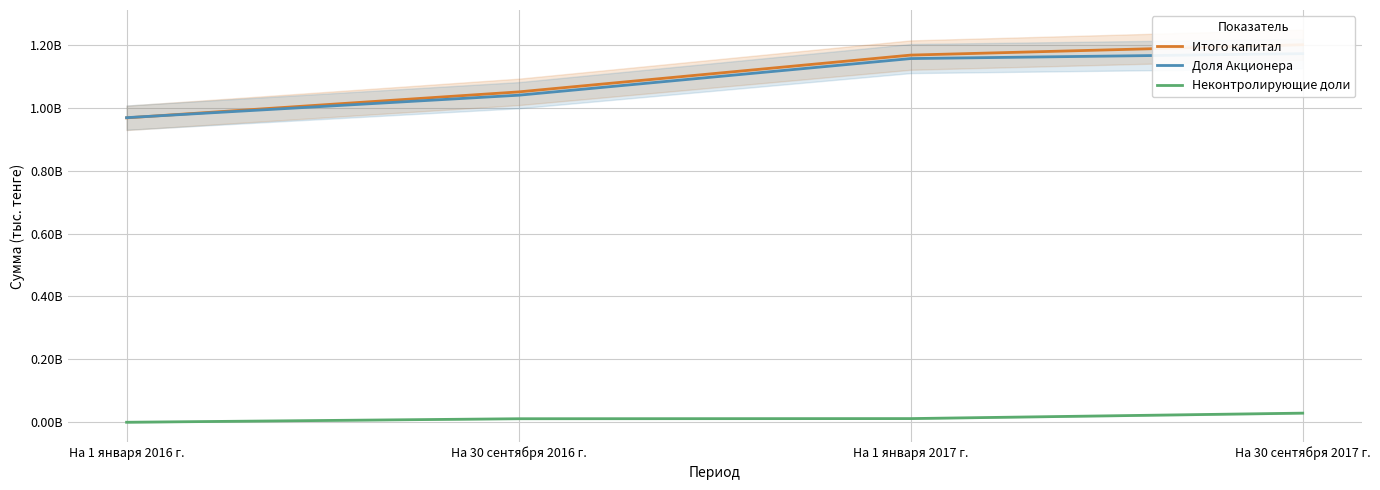

Rank the series at На 1 января 2017 г. from highest to lowest value.

Итого капитал, Доля Акционера, Неконтролирующие доли